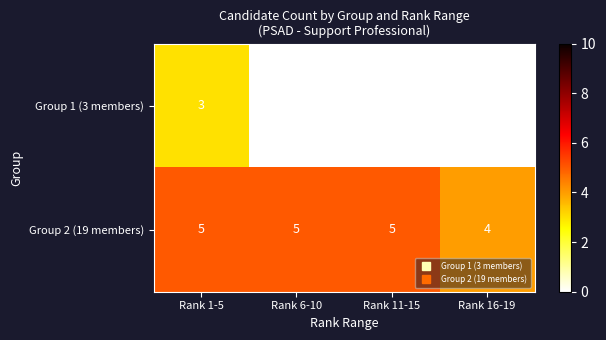

What is the approximate value of Group 2 (19 members) at Rank 1-5?

5